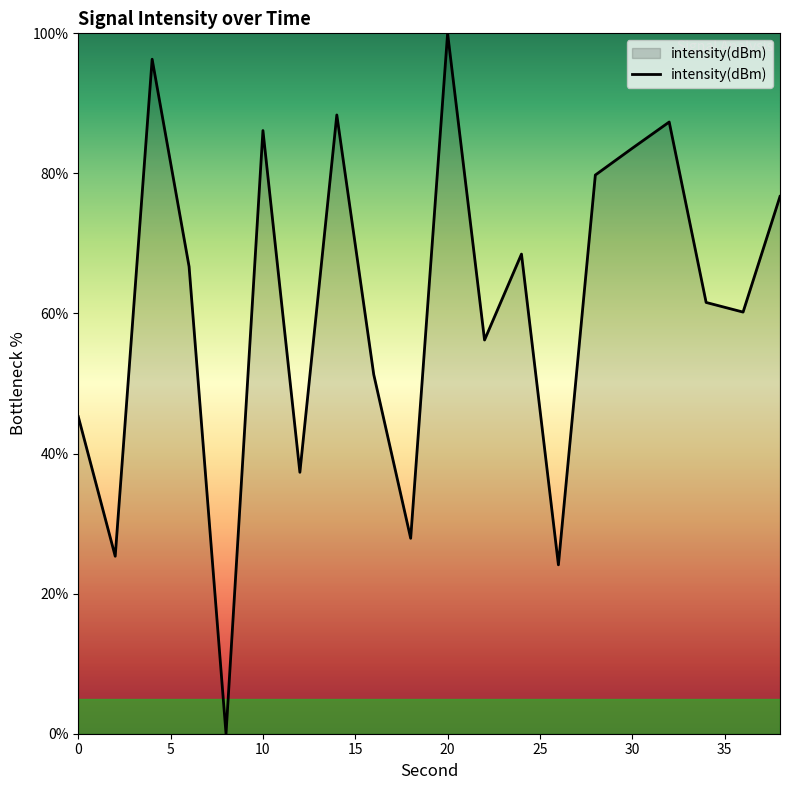

What is the difference between the maximum and minimum values?

100.0